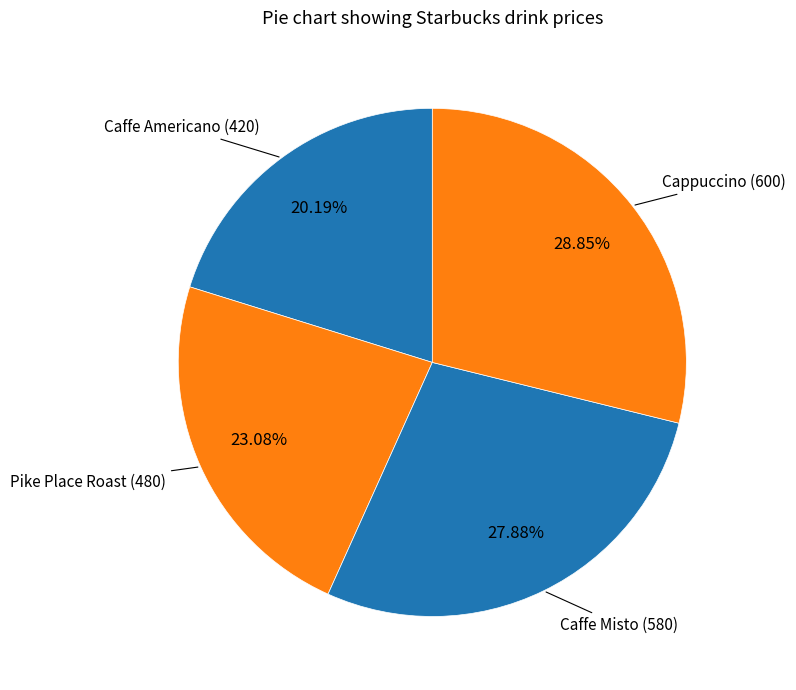

Count the number of slices in the pie.

4